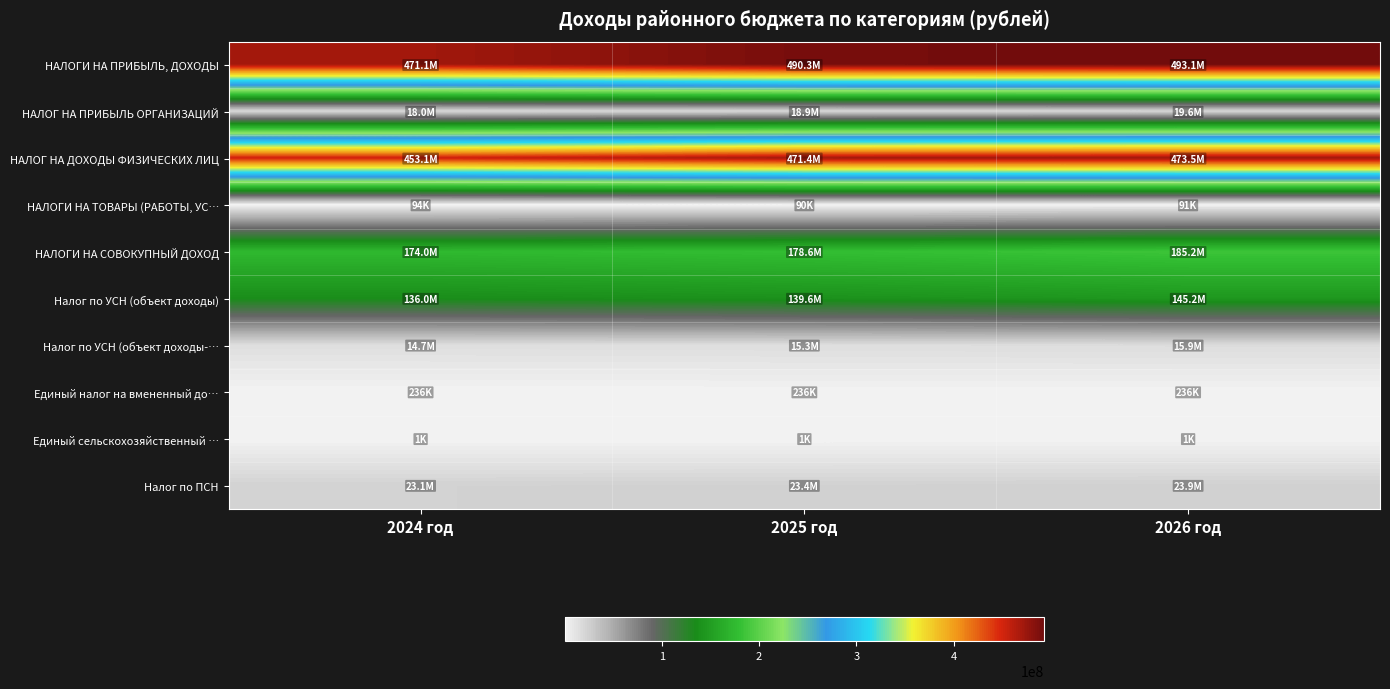

At which category is the sum across all series the highest?

2026 год